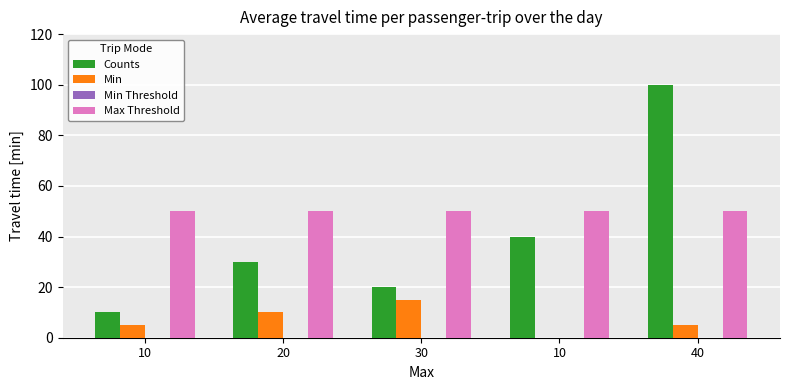

How many distinct data groups are displayed?

3